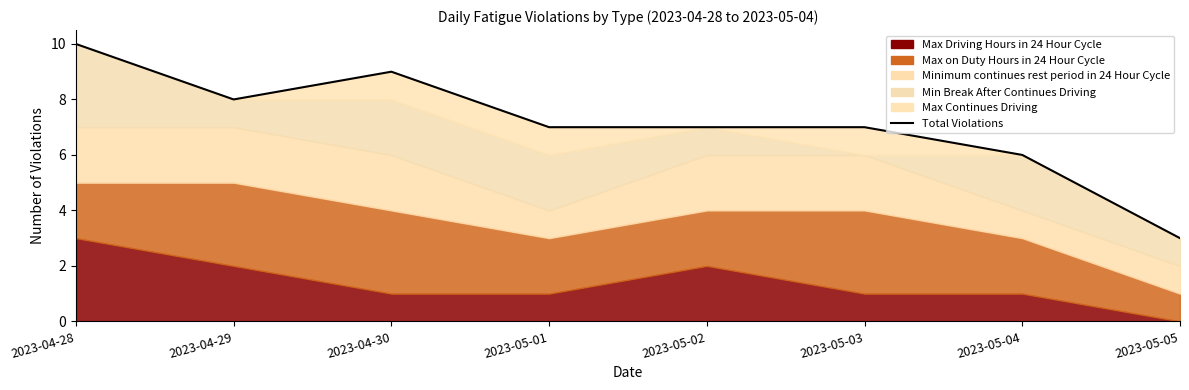

What position from the right is 2023-05-05?

1